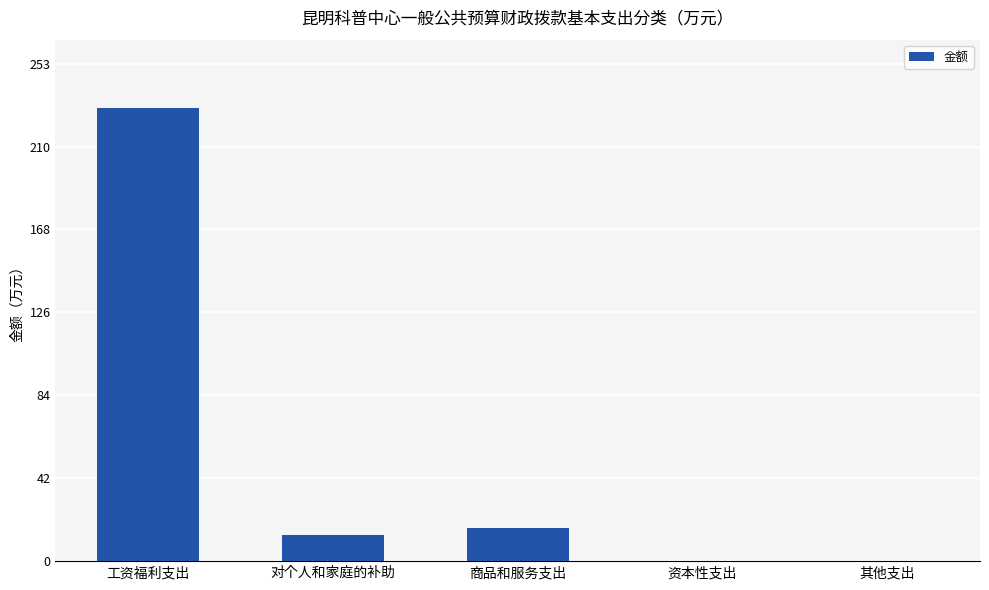

Which category has the highest value across all series?

工资福利支出